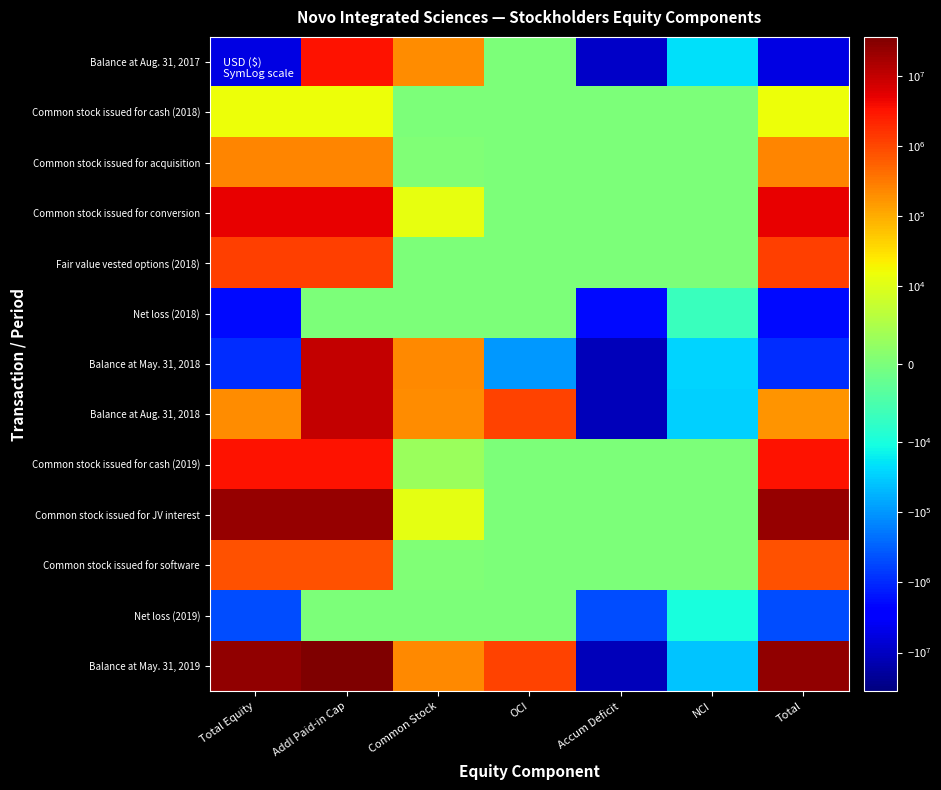

What is the total value across all series at Addl Paid-in Cap?

91273308